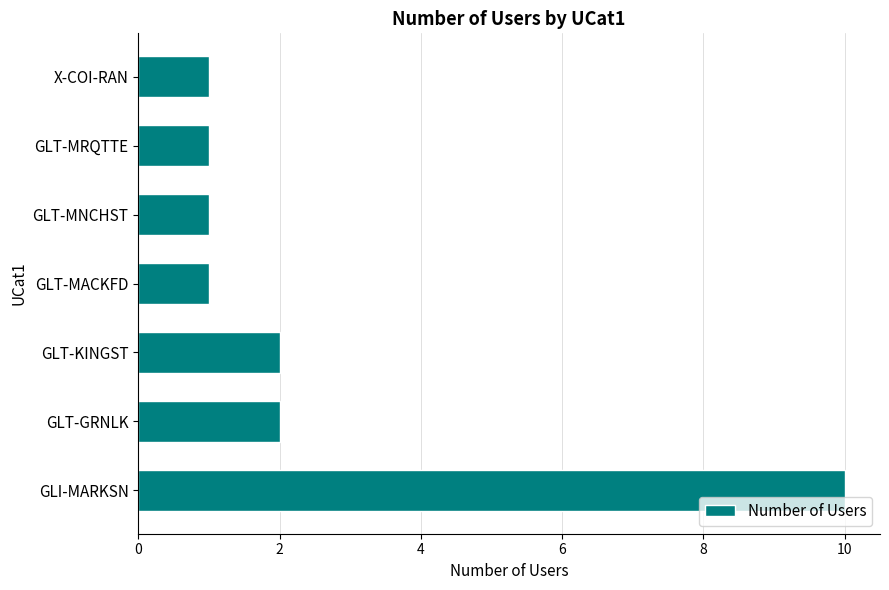

Count the number of categories in the chart.

7